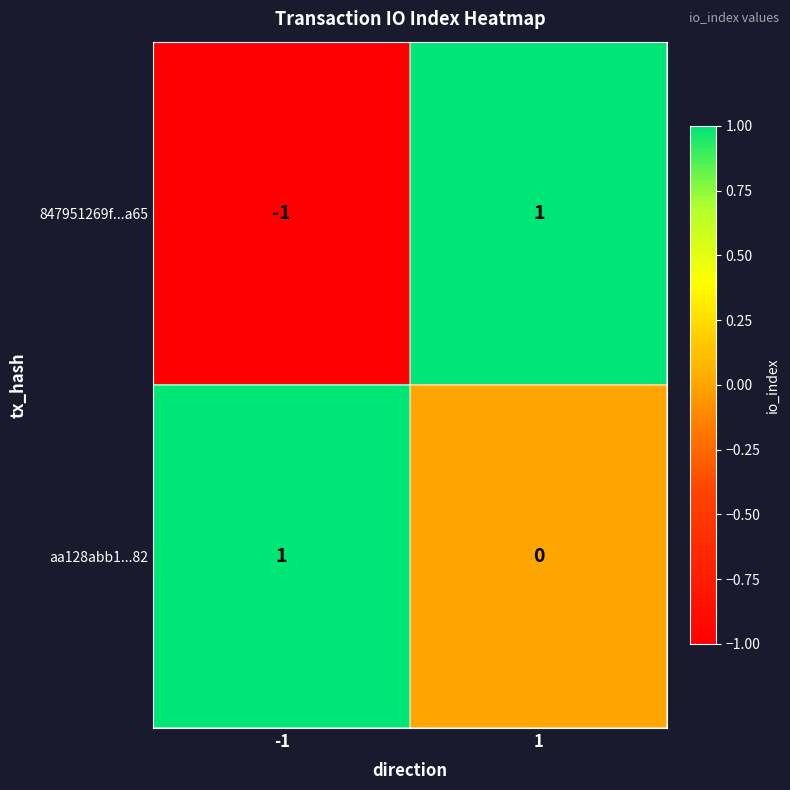

The value of 847951269f...a65 at -1 is -1. True or false?

True